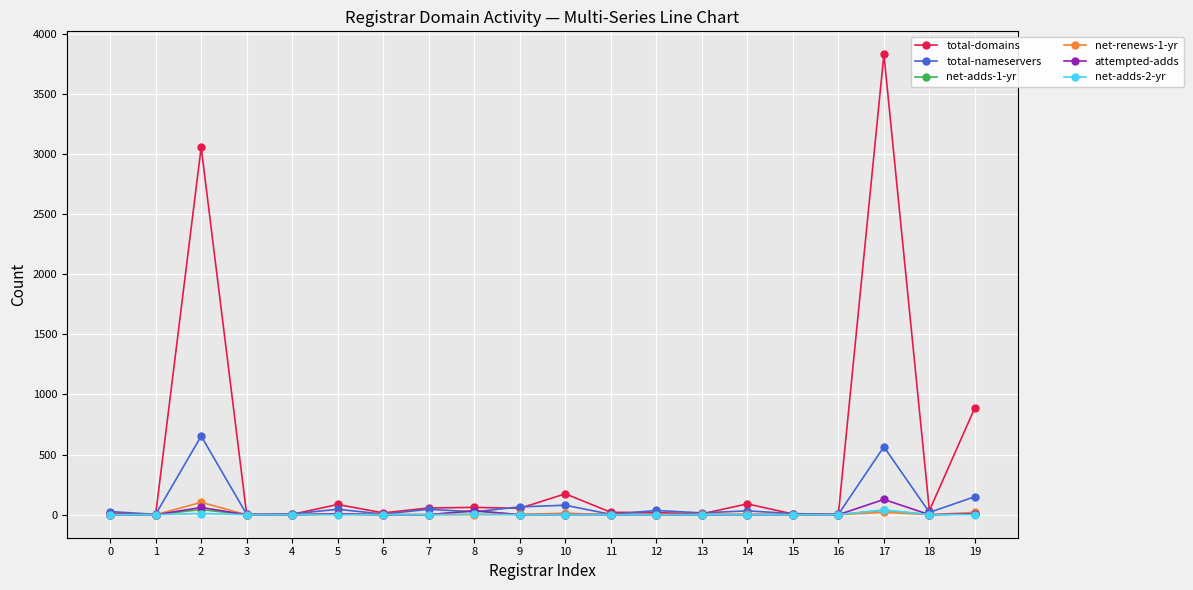

Count the number of categories in the chart.

20